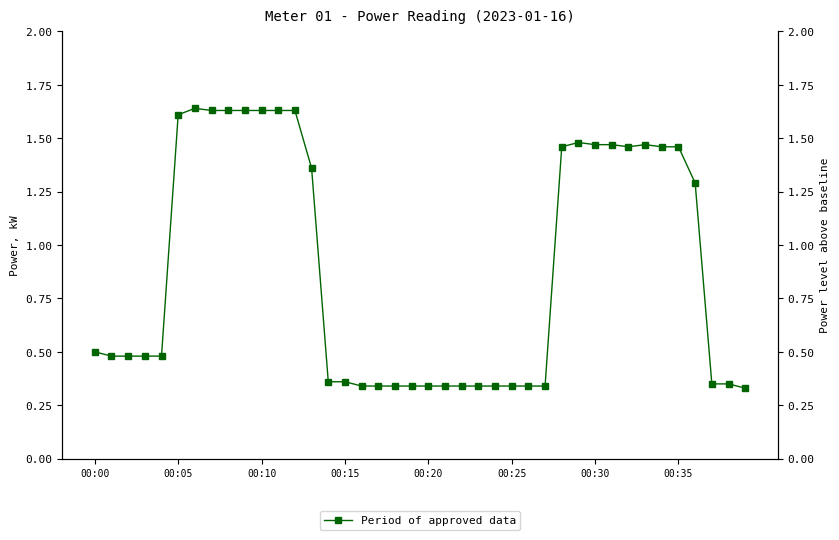

What is the smallest value displayed?

0.3